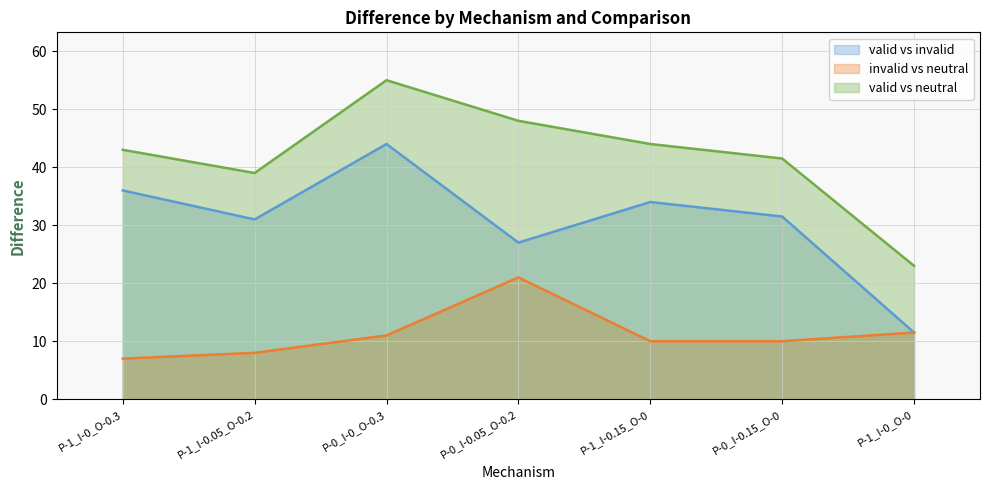

What is the difference between the highest and lowest values at P-1_I-0_O-0.3?

36.0